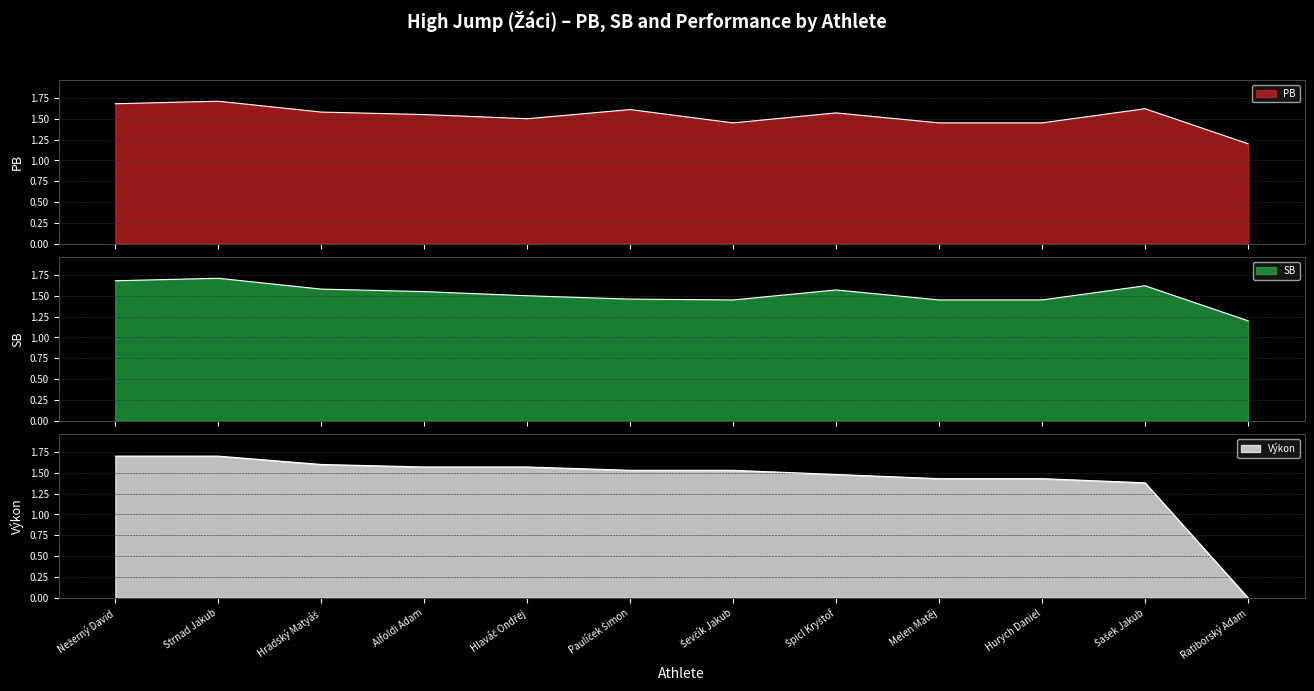

How many data points in Výkon are above 1?

11